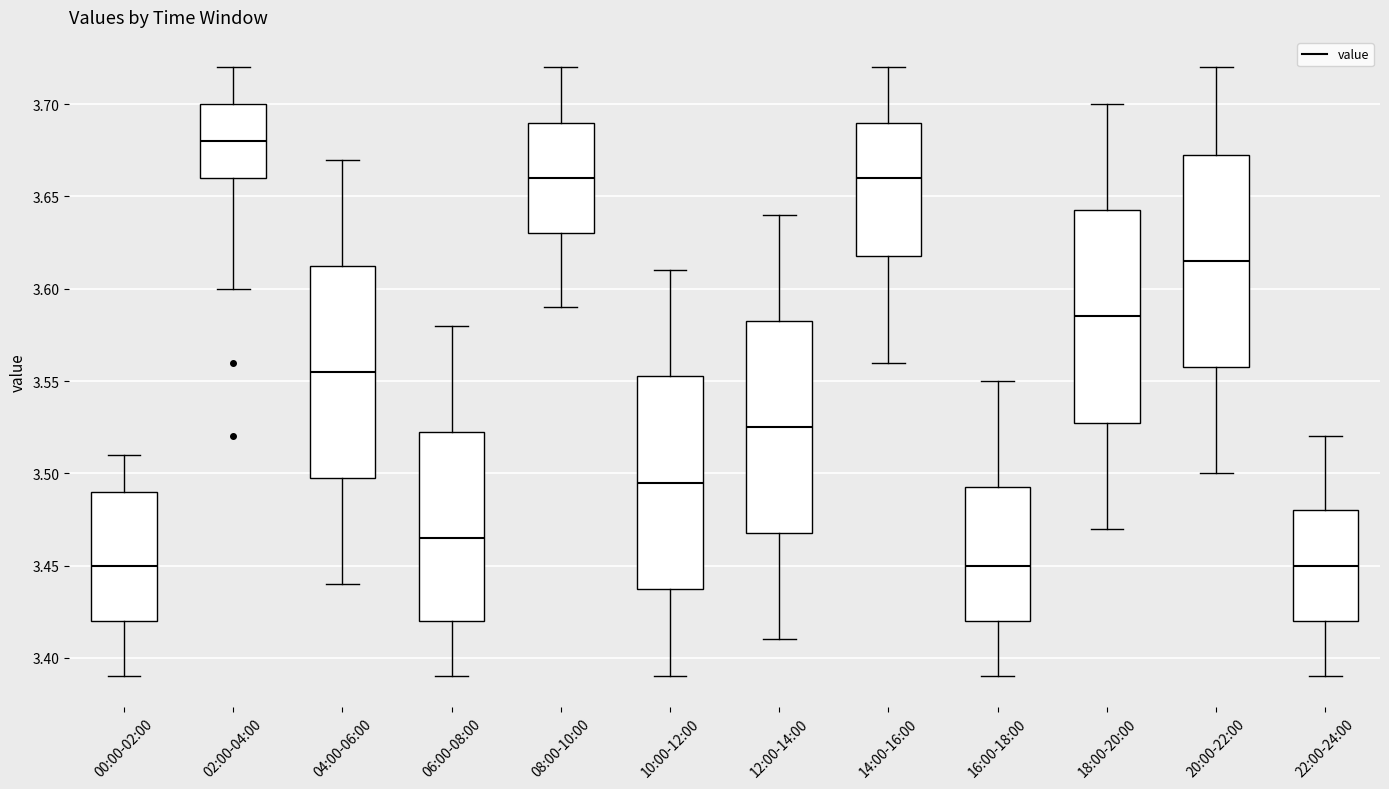

Reading left to right, read every box against the y-axis: the position of its median line, the range the box covers, and the ends of its whiskers. The values are not printed on the chart, so give them approximately, as read against the axis.

00:00-02:00: median 3.450, box 3.420 to 3.490, whiskers 3.390 to 3.510
02:00-04:00: median 3.680, box 3.660 to 3.700, whiskers 3.600 to 3.720
04:00-06:00: median 3.555, box 3.500 to 3.615, whiskers 3.440 to 3.670
06:00-08:00: median 3.465, box 3.420 to 3.525, whiskers 3.390 to 3.580
08:00-10:00: median 3.660, box 3.630 to 3.690, whiskers 3.590 to 3.720
10:00-12:00: median 3.495, box 3.440 to 3.555, whiskers 3.390 to 3.610
12:00-14:00: median 3.525, box 3.470 to 3.585, whiskers 3.410 to 3.640
14:00-16:00: median 3.660, box 3.620 to 3.690, whiskers 3.560 to 3.720
16:00-18:00: median 3.450, box 3.420 to 3.495, whiskers 3.390 to 3.550
18:00-20:00: median 3.585, box 3.530 to 3.645, whiskers 3.470 to 3.700
20:00-22:00: median 3.615, box 3.560 to 3.675, whiskers 3.500 to 3.720
22:00-24:00: median 3.450, box 3.420 to 3.480, whiskers 3.390 to 3.520